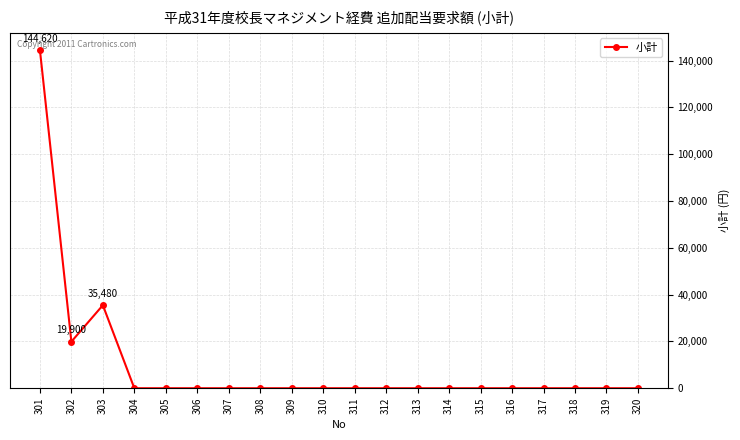

Count the number of values greater than 0.

3